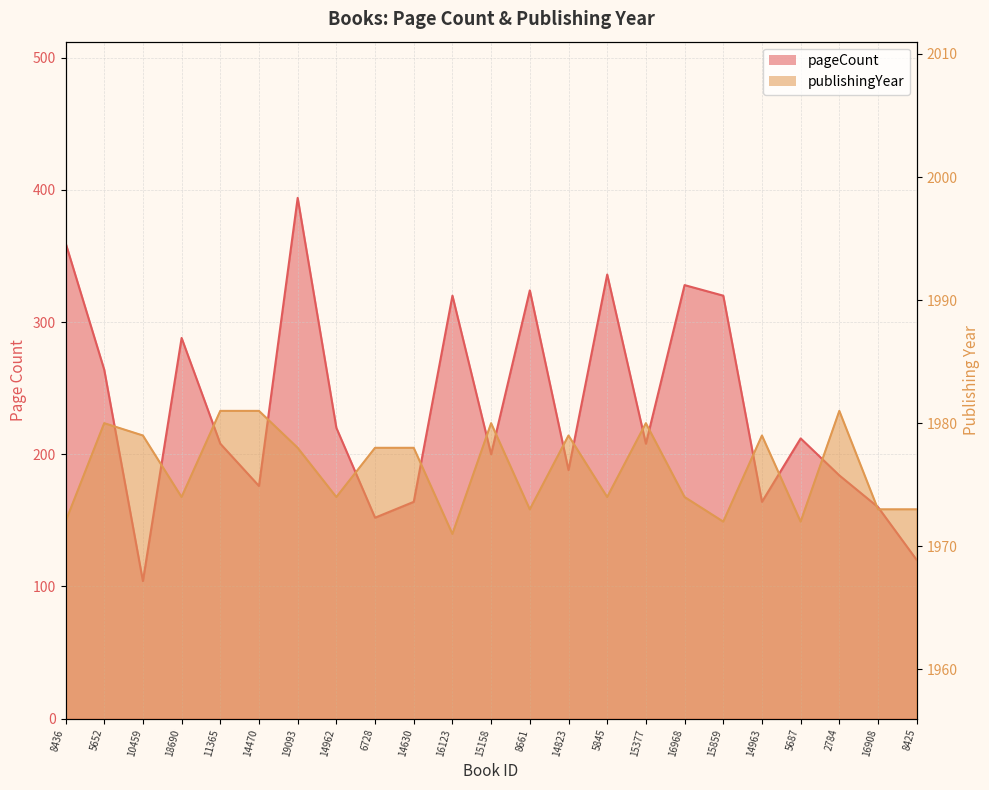

Rank the series by their maximum value, from highest to lowest.

publishingYear, pageCount